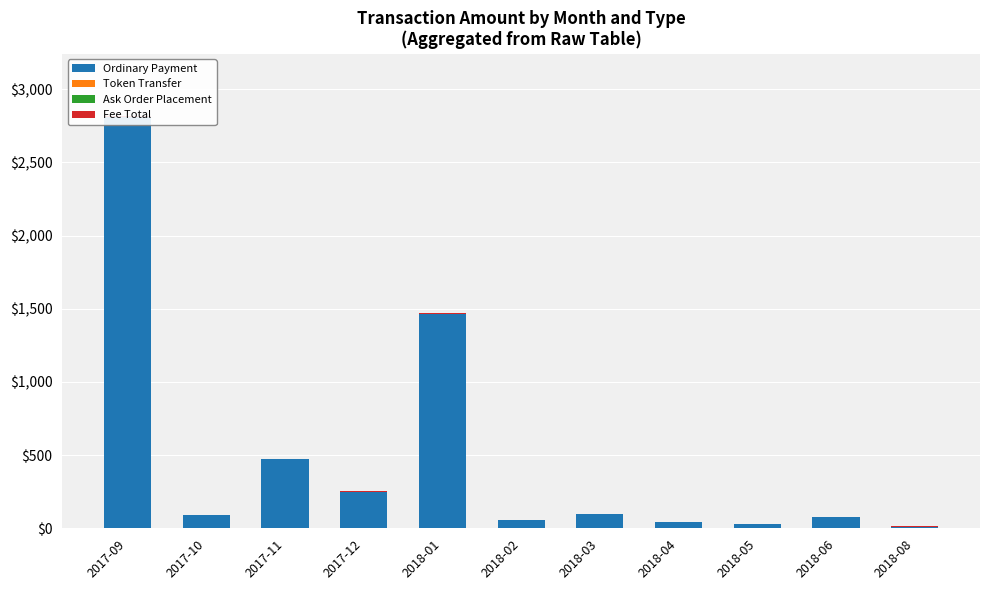

Count the number of data series in this chart.

4